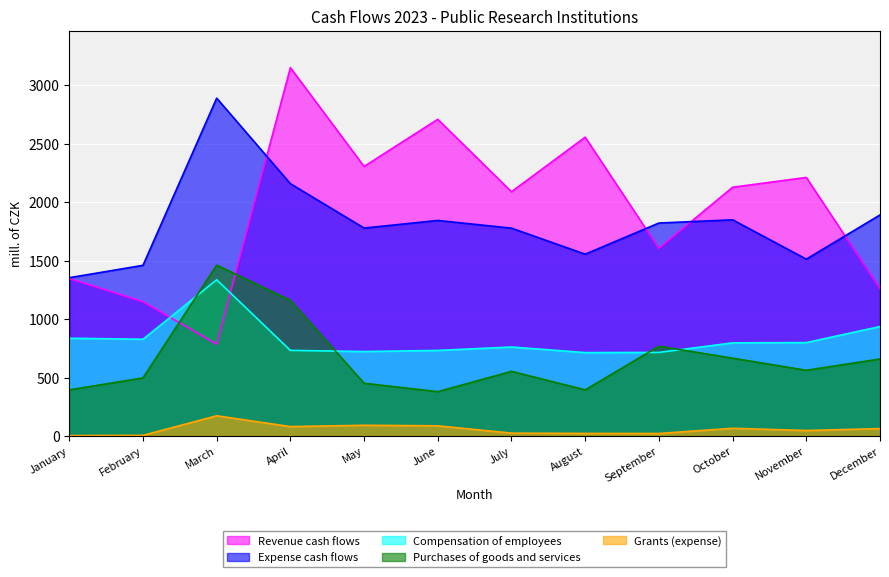

Where is the first local minimum for Revenue cash flows?

March